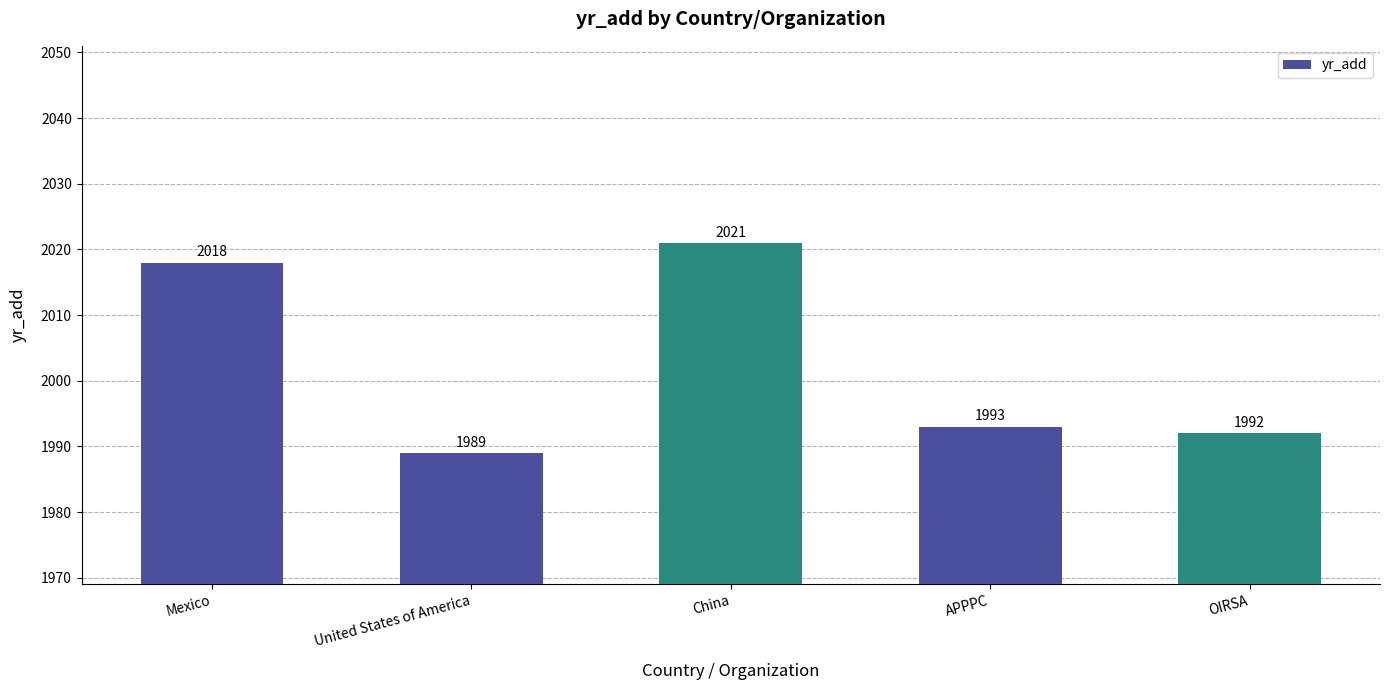

Where is the data nearest to the value 2005?

APPPC